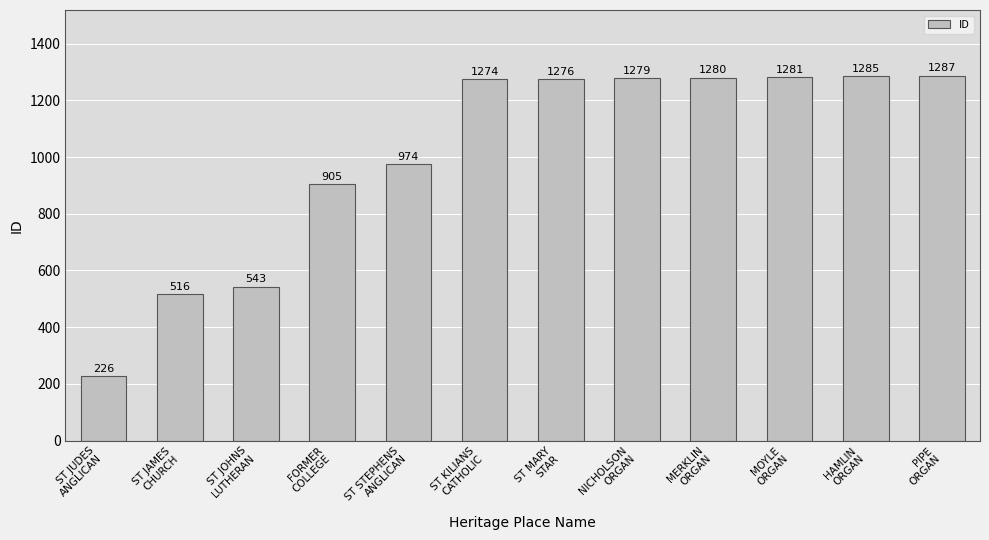

What is the value of the 3rd bar from the left?

543